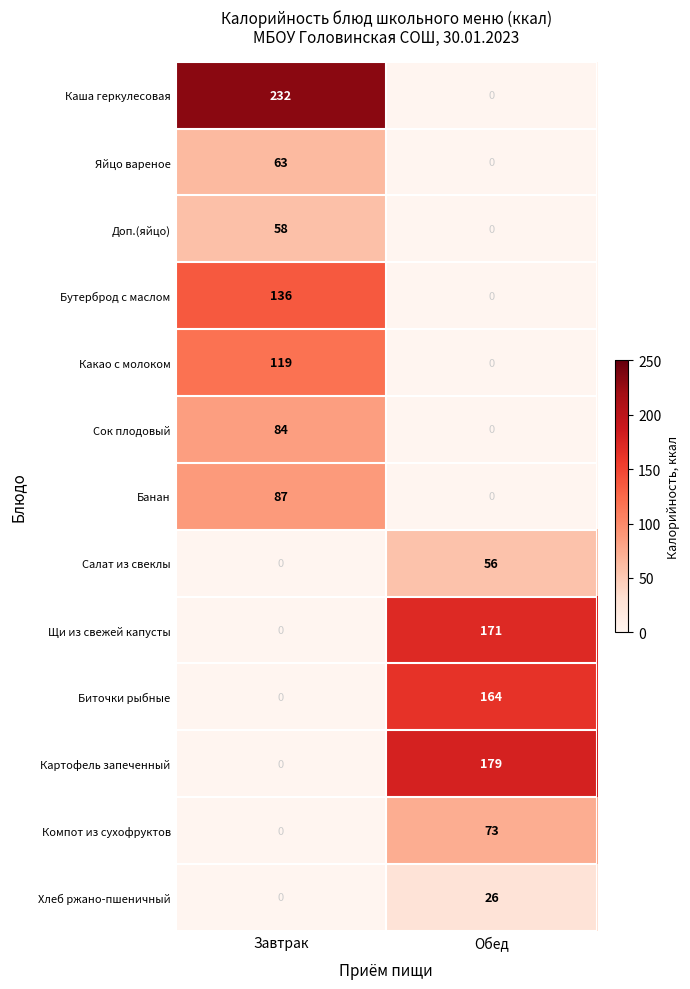

What is the total value across all series at Завтрак?

779